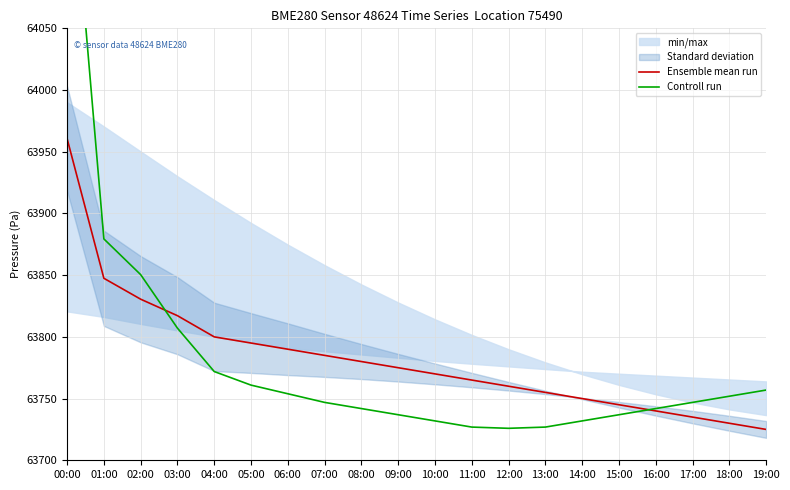

What is the sum of the Ensemble mean run values at 19:00 and 18:00?

127455.0